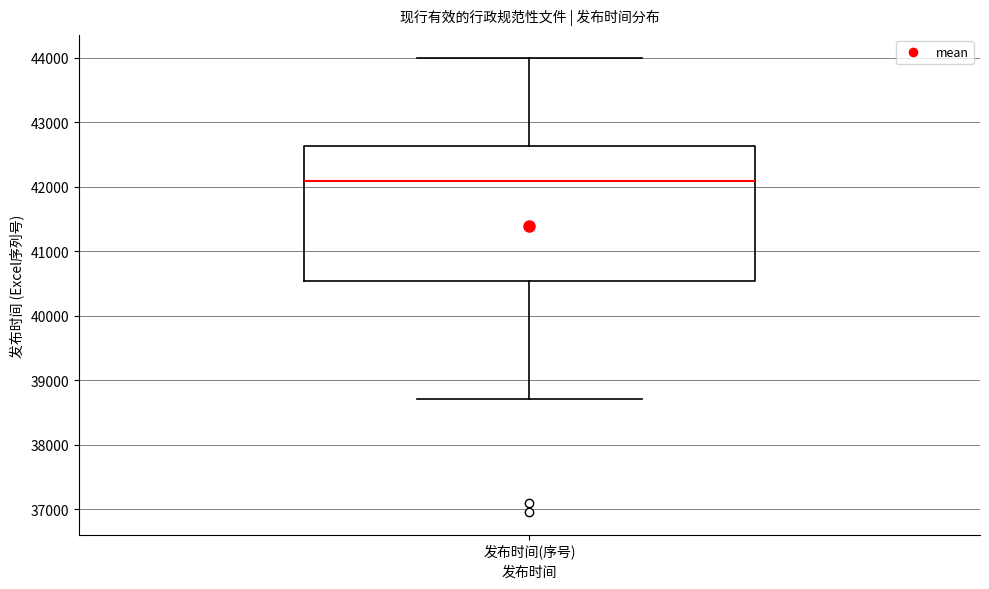

Where is the upper edge of the box for 发布时间(序号) on the y-axis? The values are not printed on the chart, so give them approximately, as read against the axis.

42600